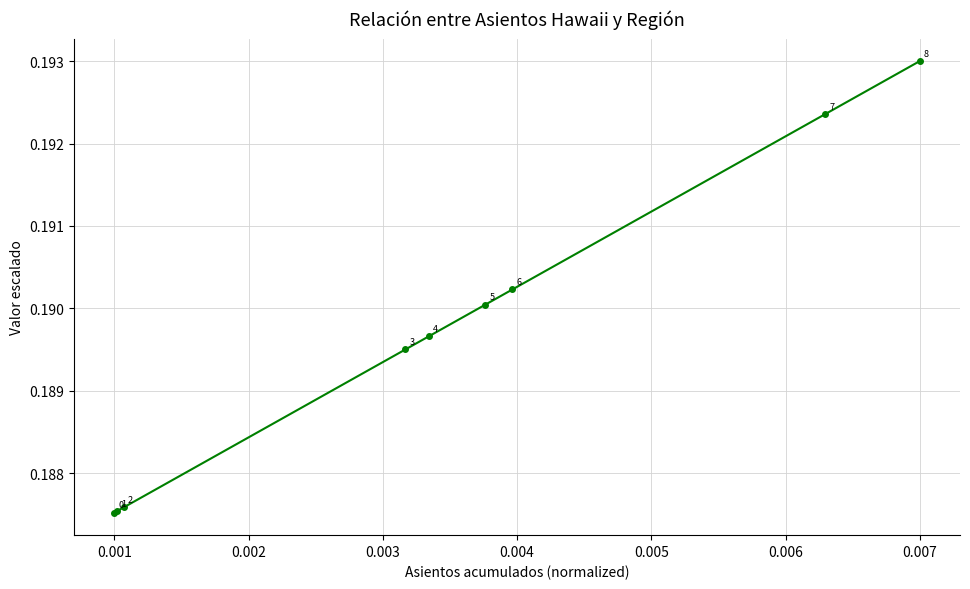

True or false: the data has more than 0 interior local peaks.

False